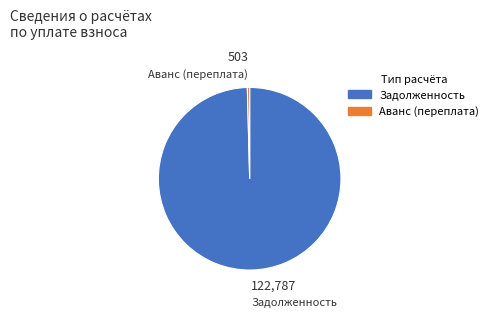

What is the largest slice in the pie chart?

Задолженность